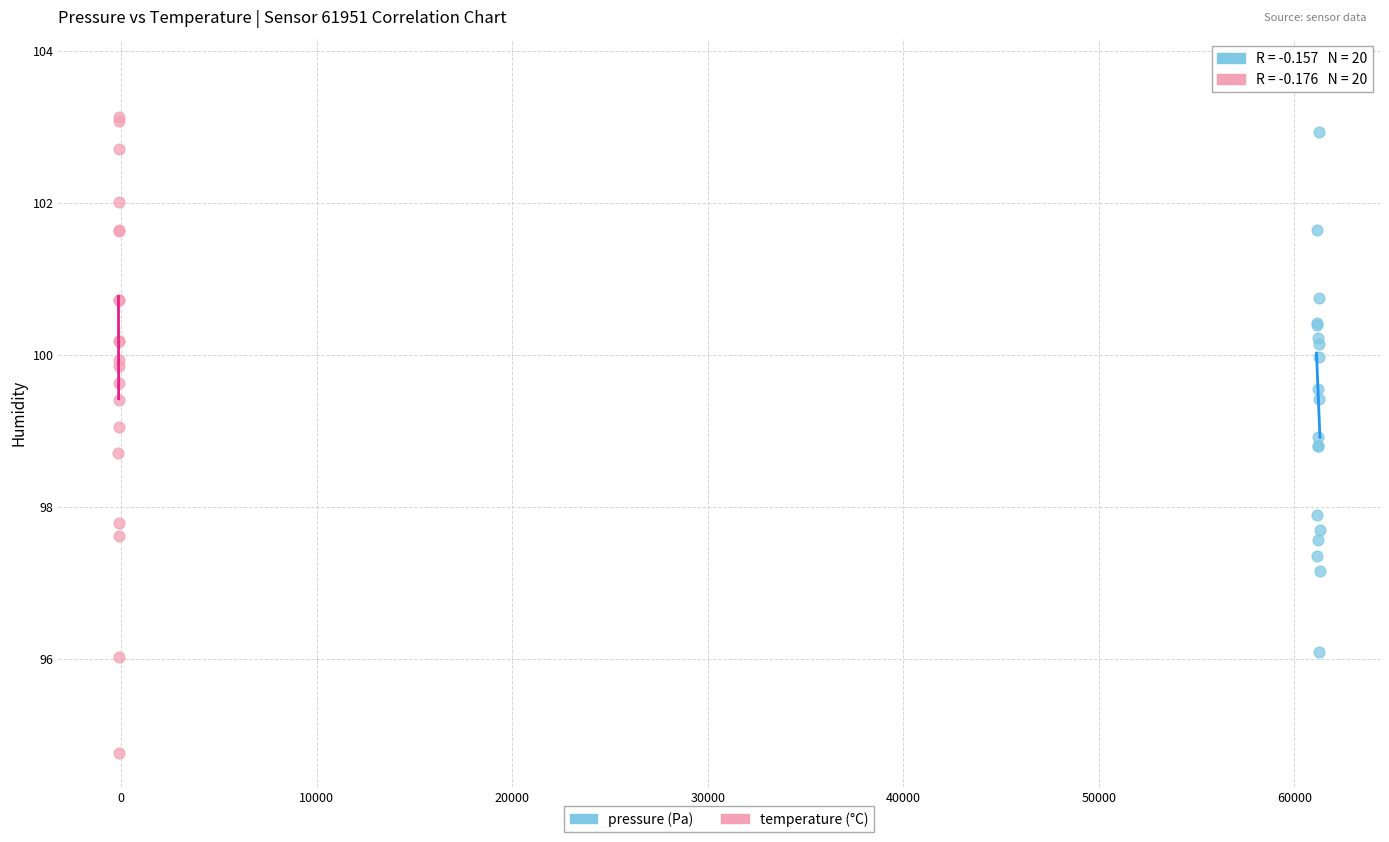

What are all the series names shown in the legend?

pressure (Pa), temperature (°C)